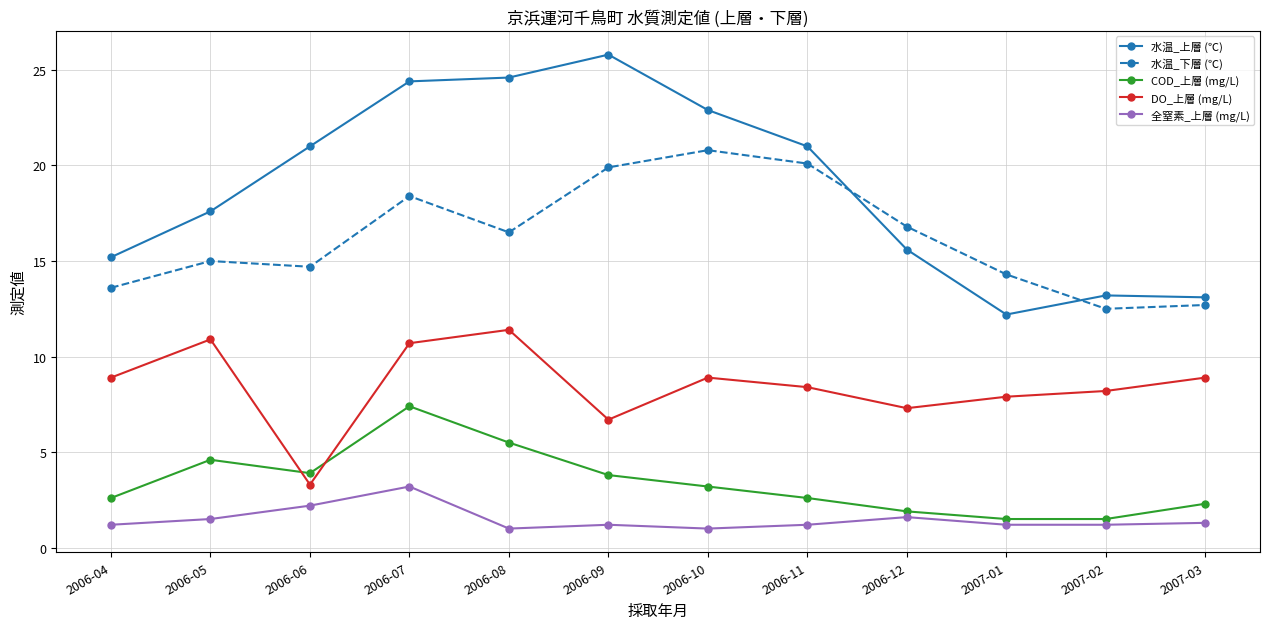

What is the total value across all series at 2006-11?

53.3